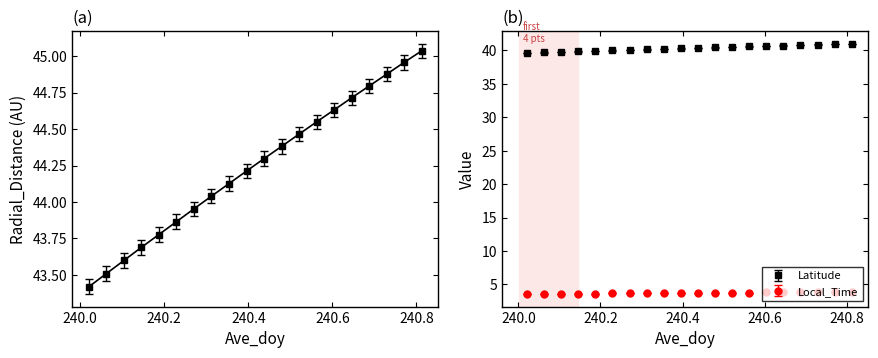

How many lines are shown in the chart?

2